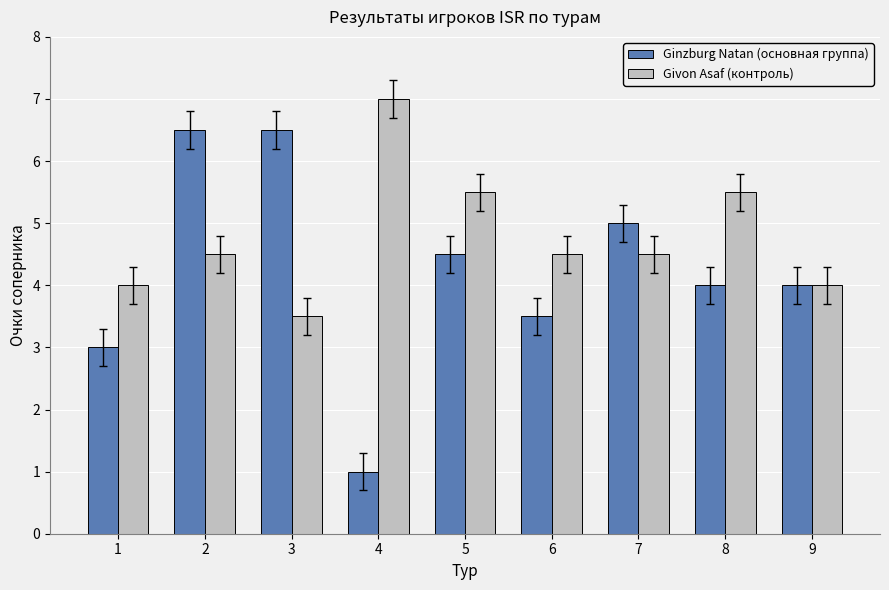

The Ginzburg Natan (основная группа) series shows 1.5 at 5. True or false?

False